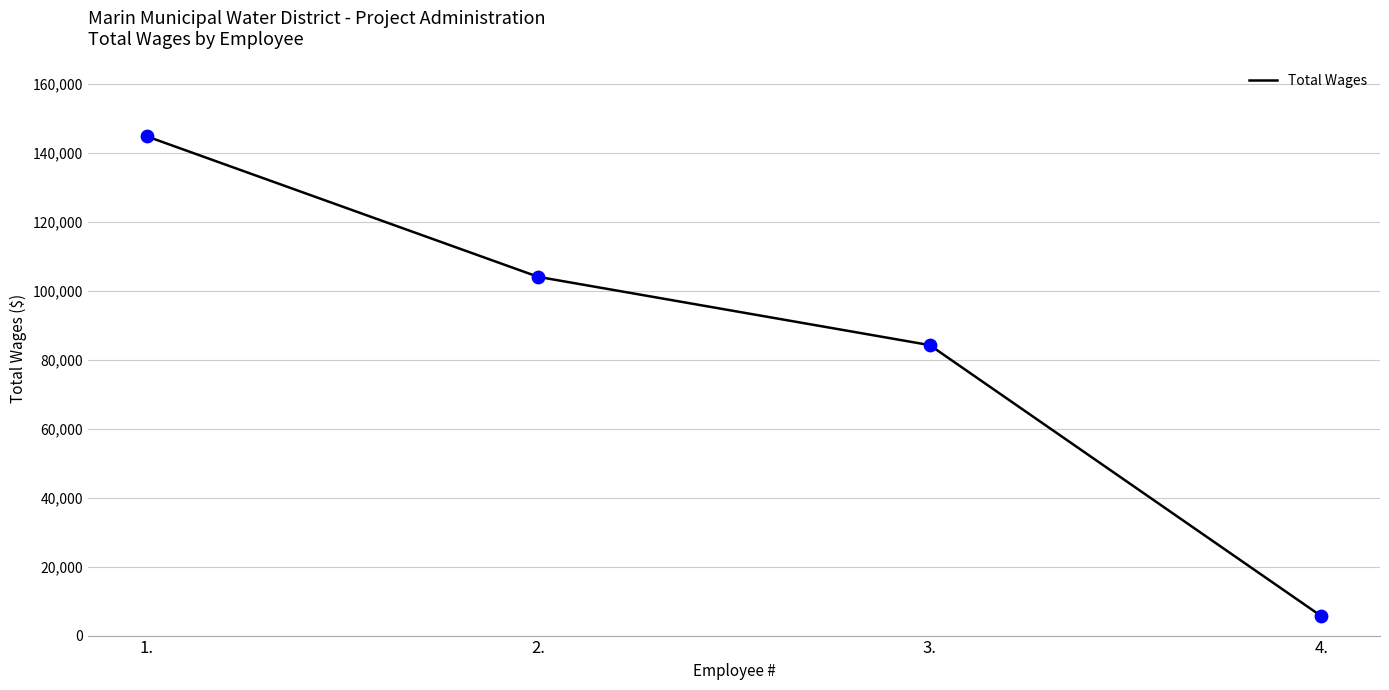

What is the ratio of the value at 1. to the value at 4.?

25.6